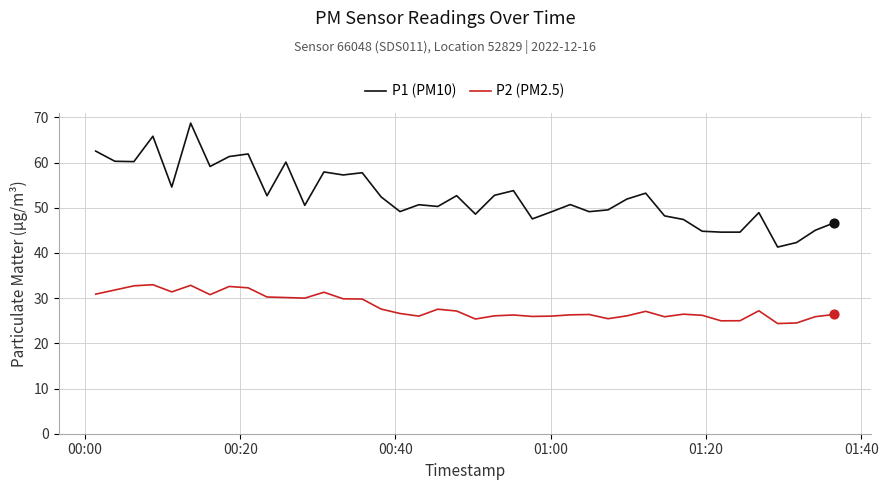

Which series has the largest range (max minus min)?

P1 (PM10)